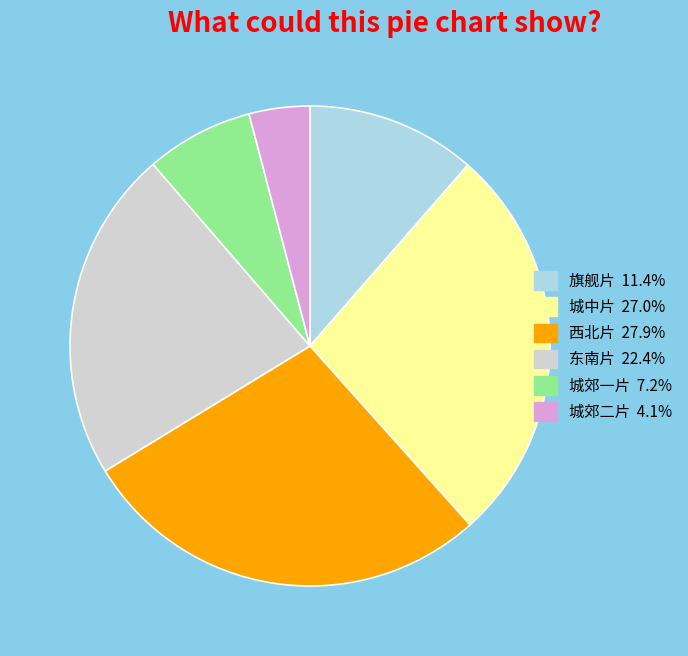

Approximately how many times larger is the value at 旗舰片 compared to 西北片?

0.4